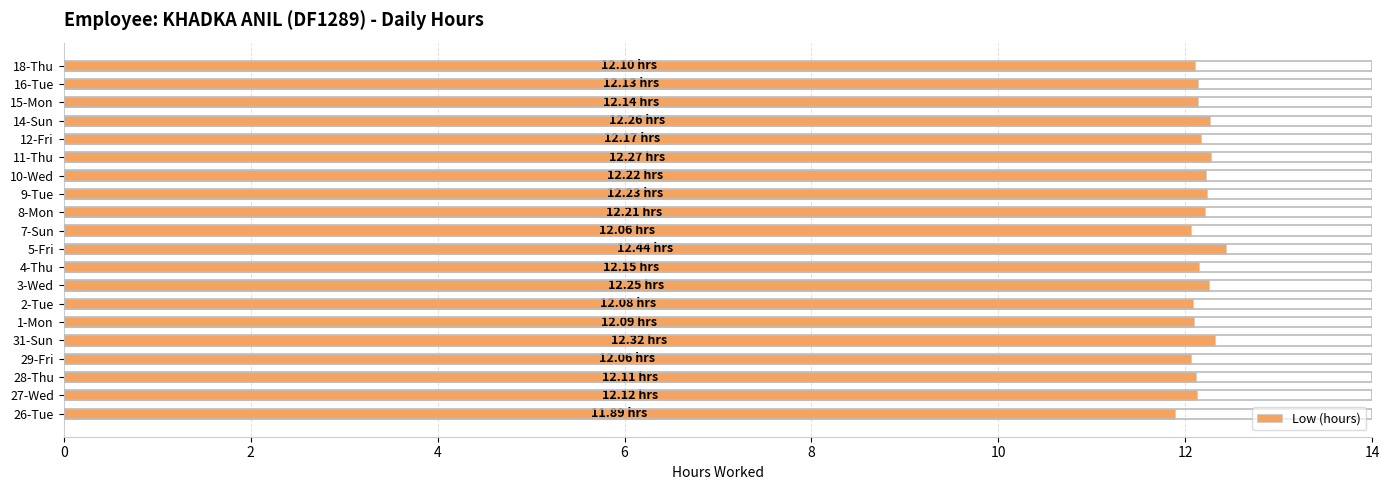

Approximately how many times larger is the value at 8-Mon compared to 16-Tue?

1.0